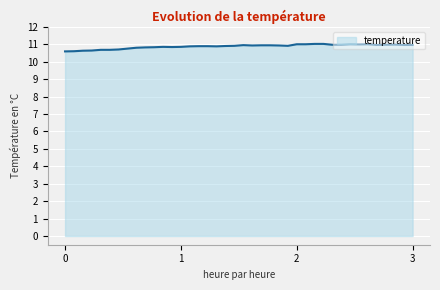

What is the difference between the maximum and minimum values?

0.4